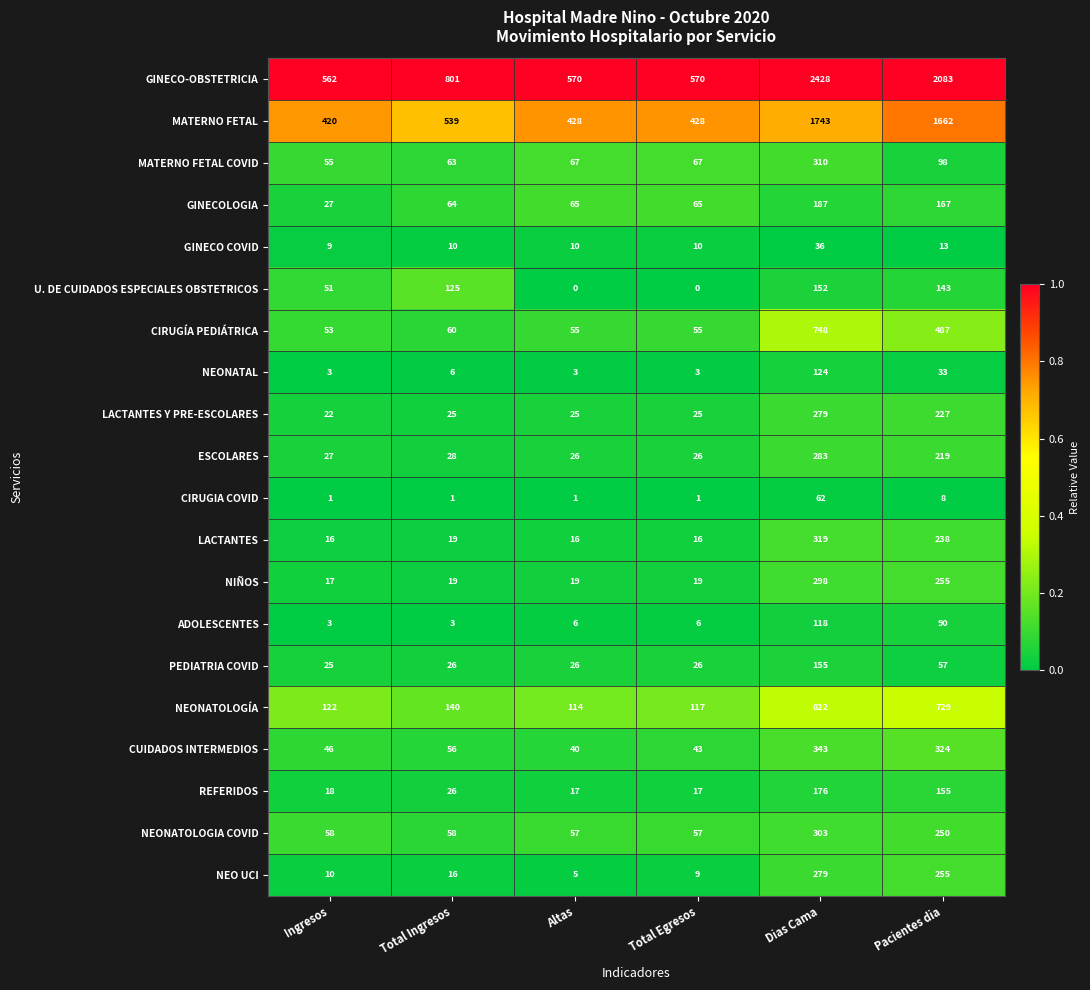

What is the sum of the NEONATOLOGÍA values at Total Egresos and Dias Cama?

939